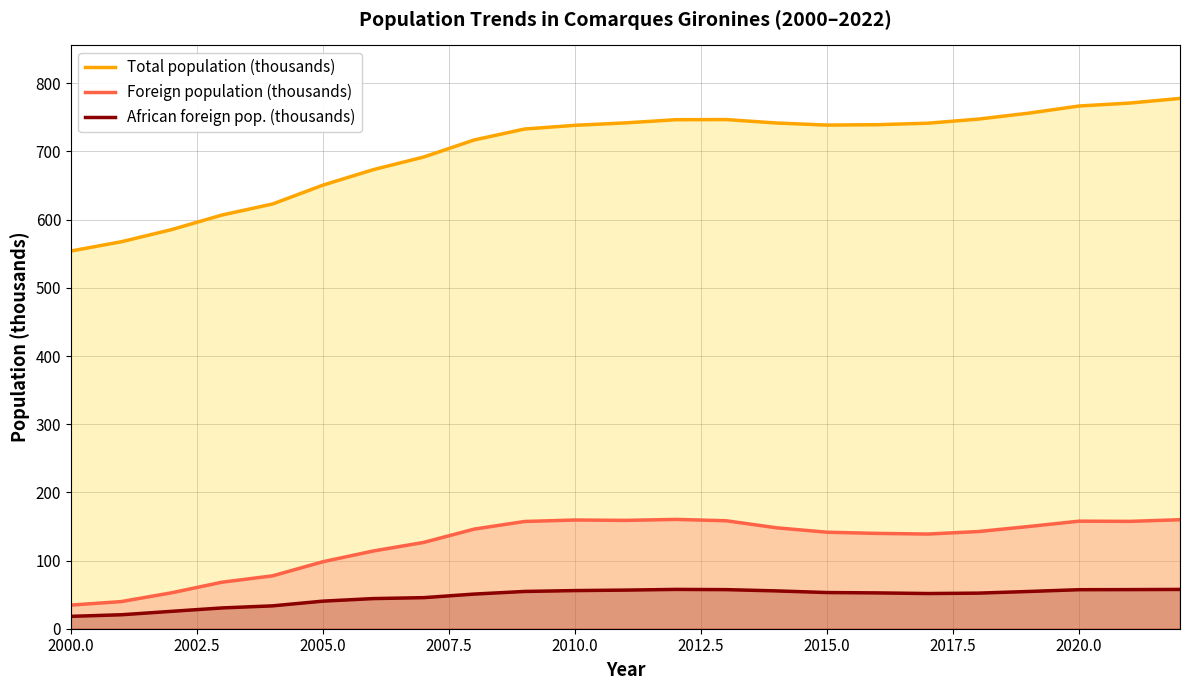

True or false: African foreign pop. (thousands) and Total population (thousands) cross at least once.

False